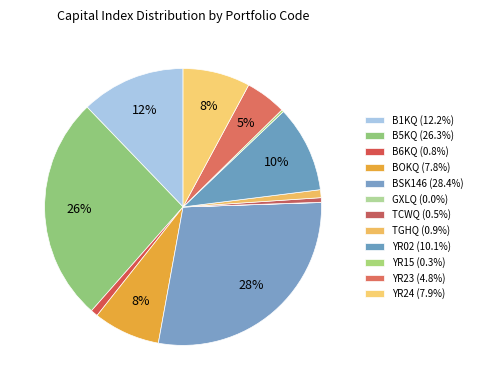

Is there any slice that represents more than half of the pie?

No